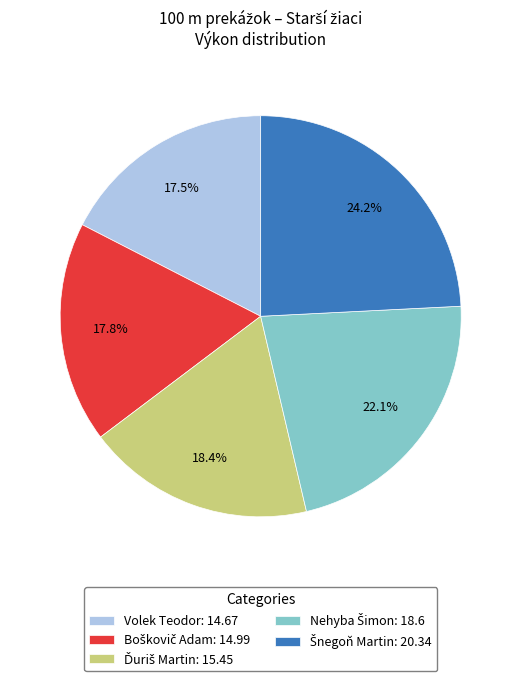

Does any single category account for the majority?

No